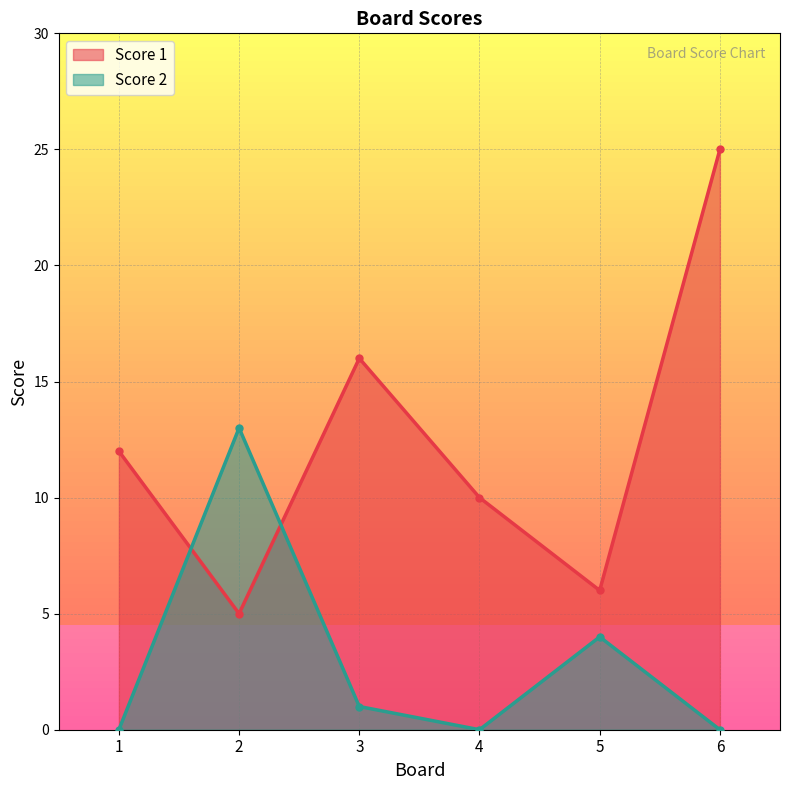

Between 4 and 6, which series saw the biggest shift?

Score 1